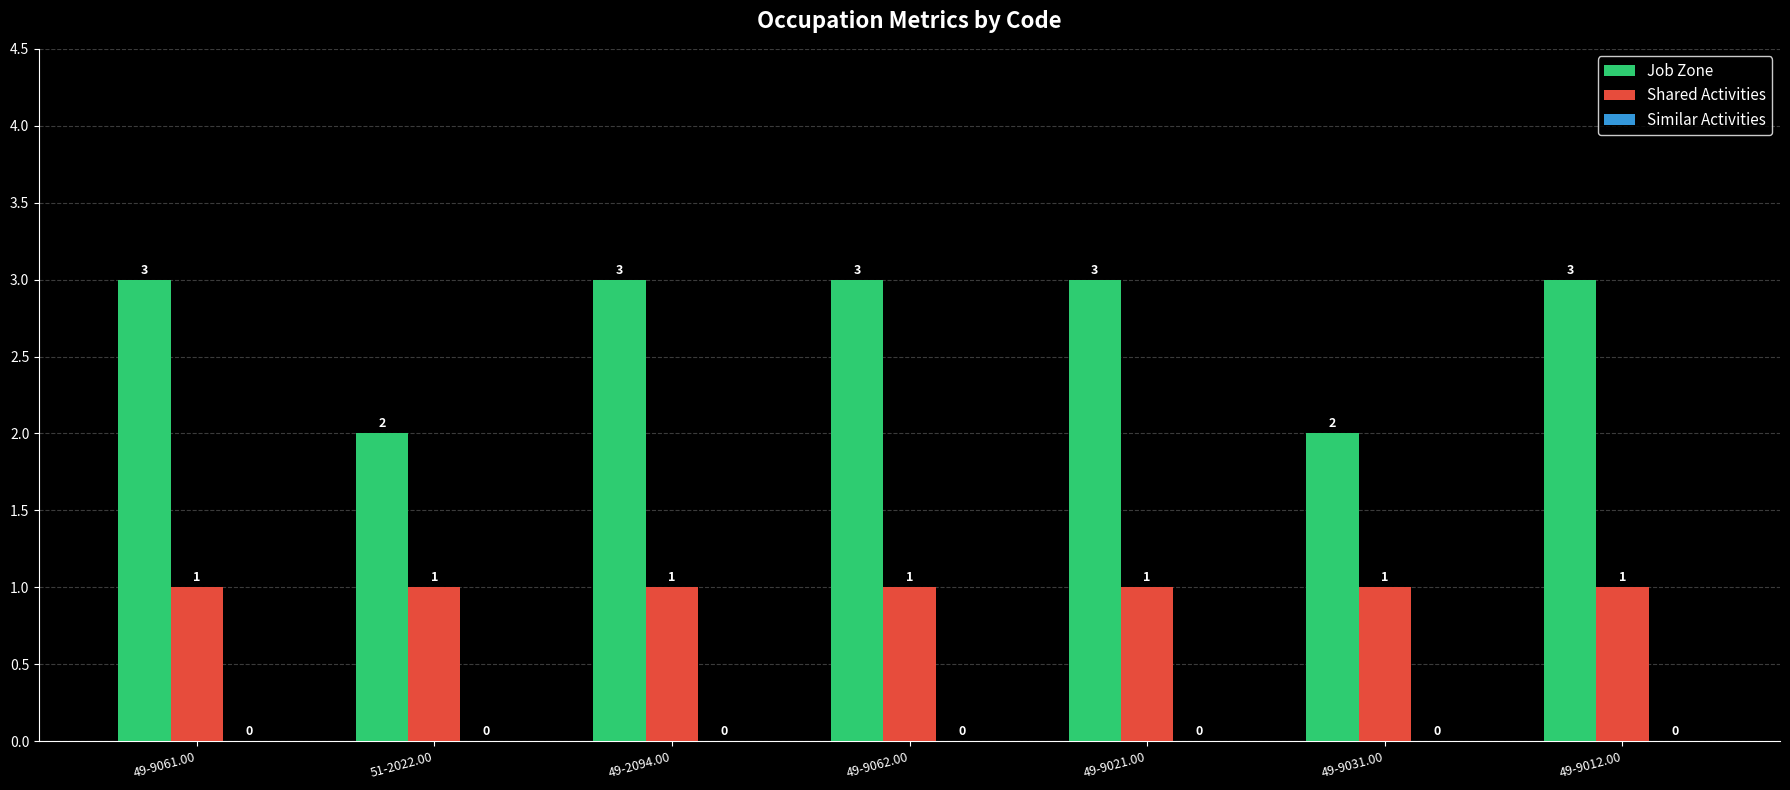

What is the sum of the Job Zone values at 49-9021.00 and 49-9062.00?

6